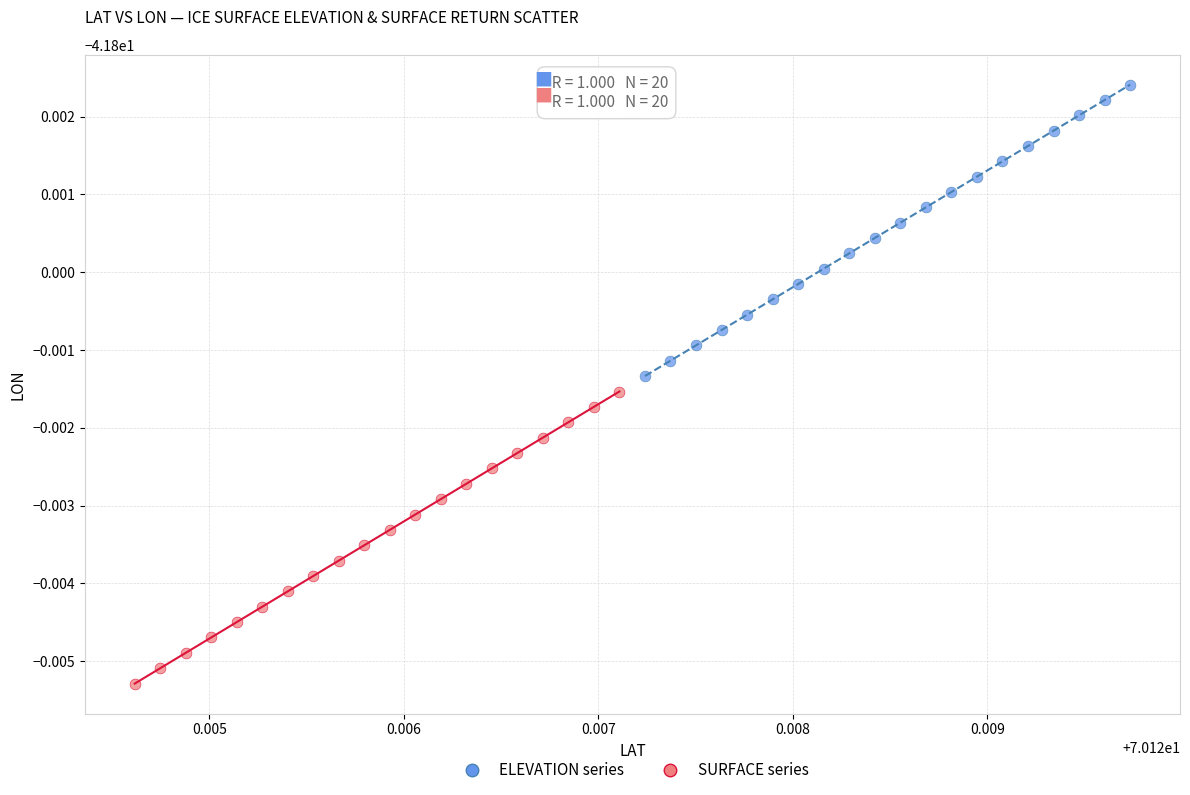

Which series has the largest Y range (max minus min)?

SURFACE series